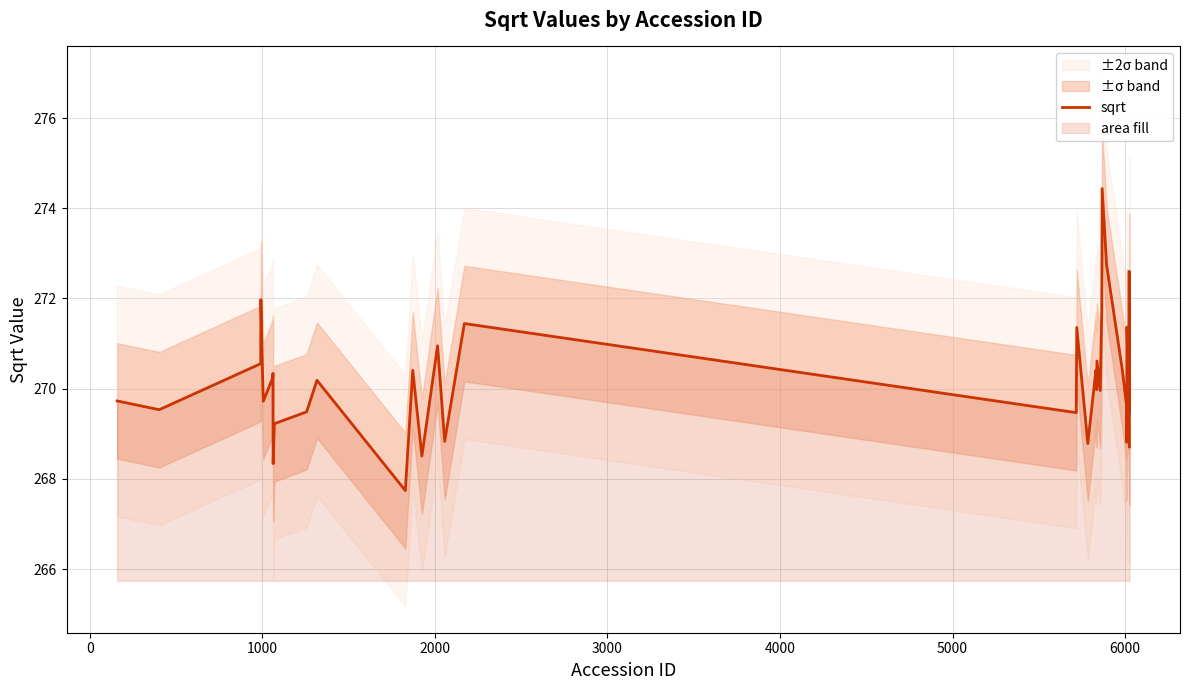

What is the highest value of the sqrt series?

274.4